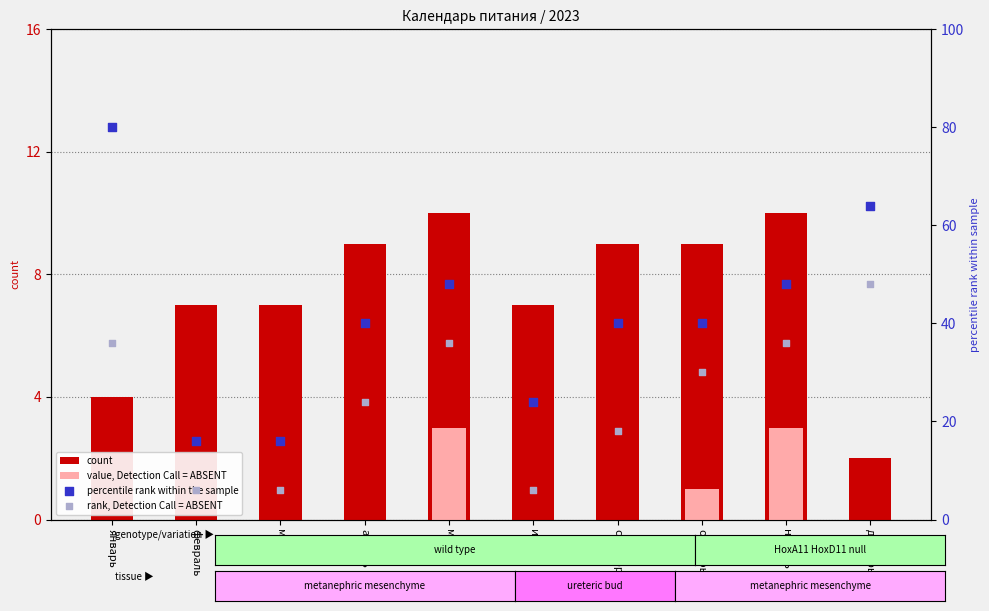

At how many categories does at least one series exceed 65?

1